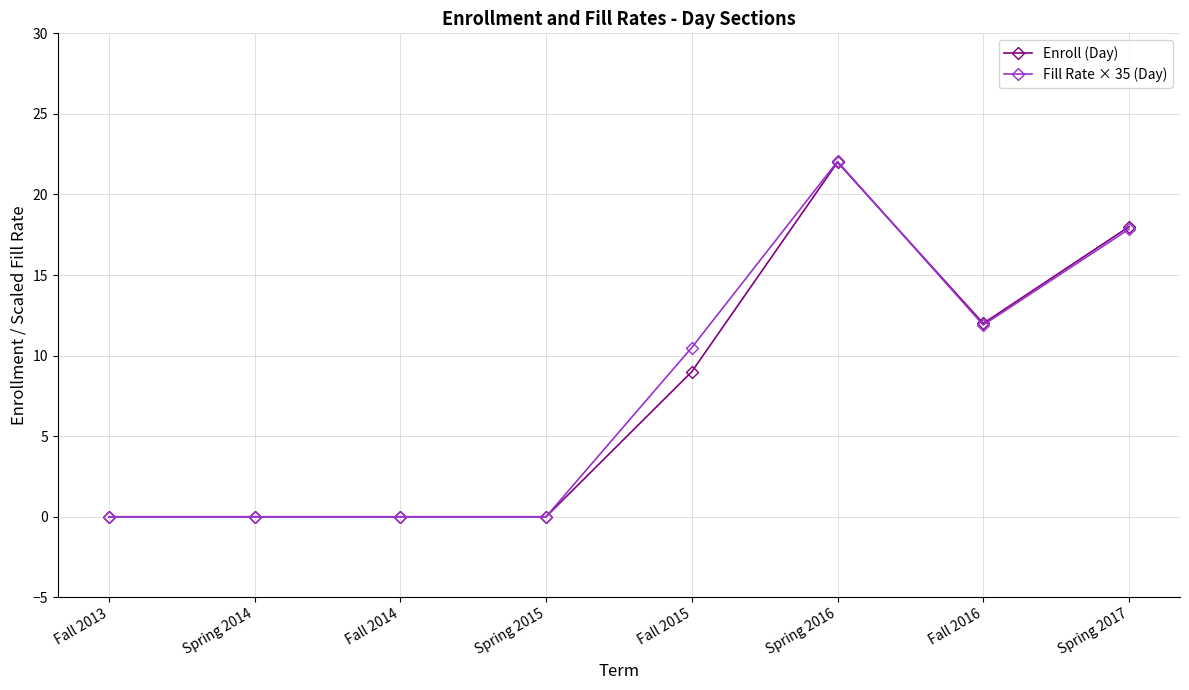

Which series has the widest spread of values?

Fill Rate × 35 (Day)